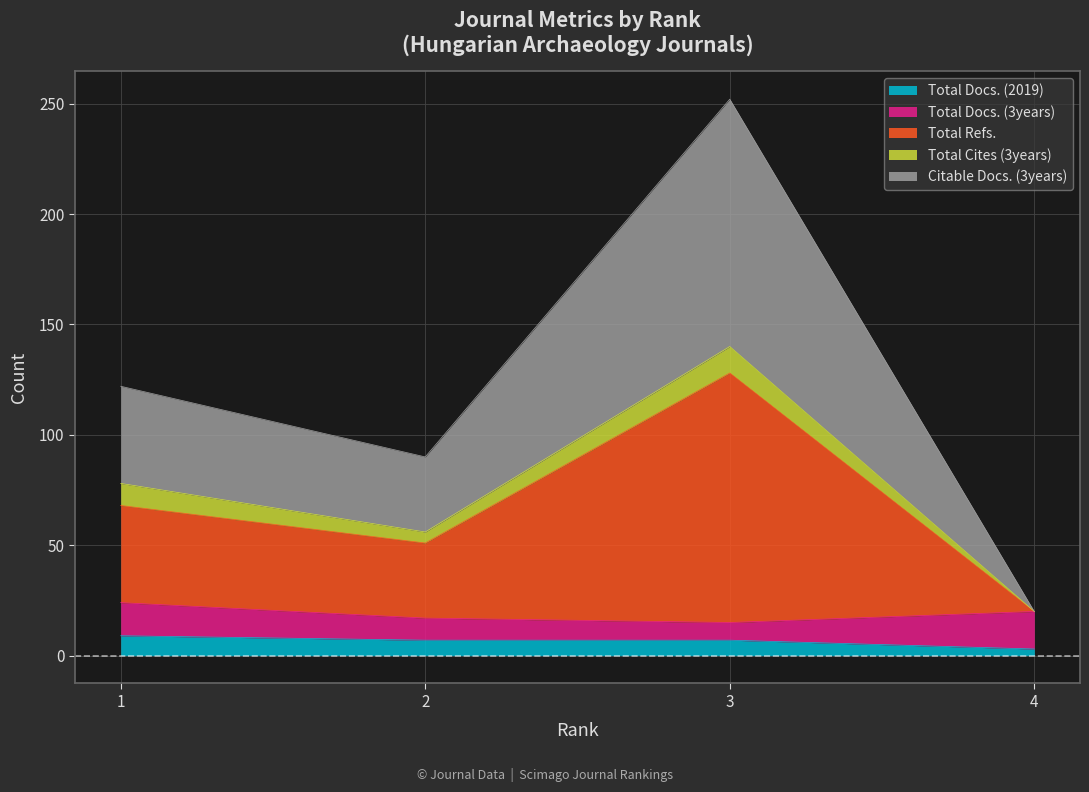

The value of Total Docs. (2019) at 3 is 7. True or false?

True